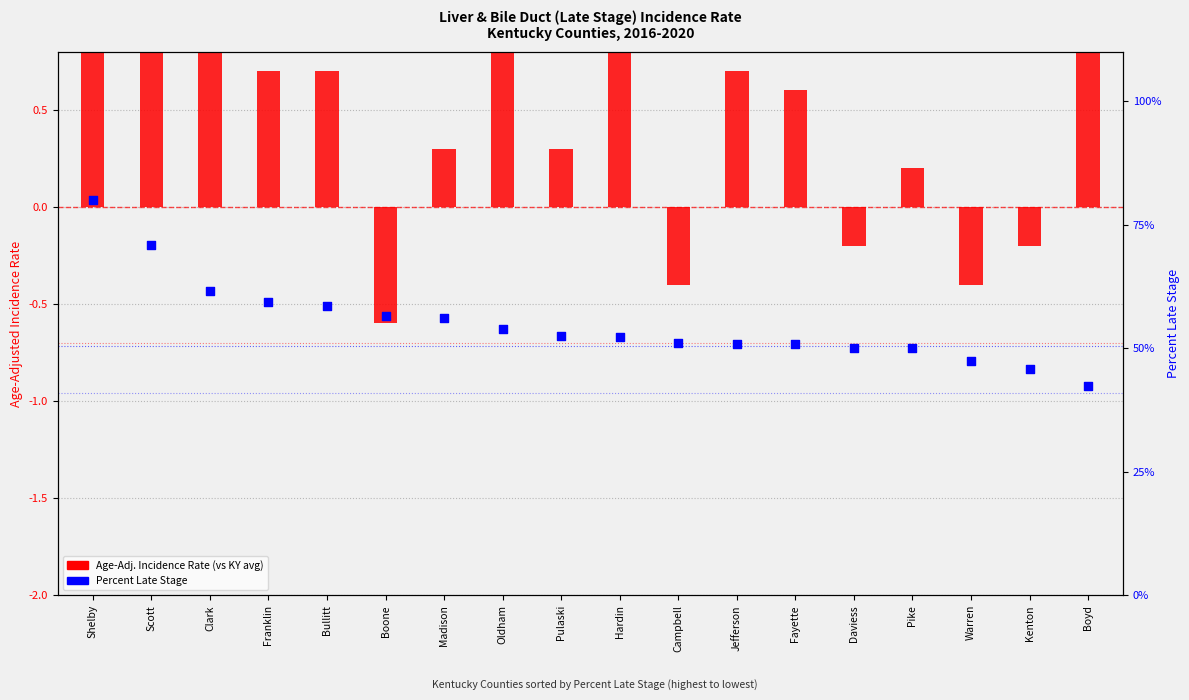

At how many categories does at least one series exceed 28?

18